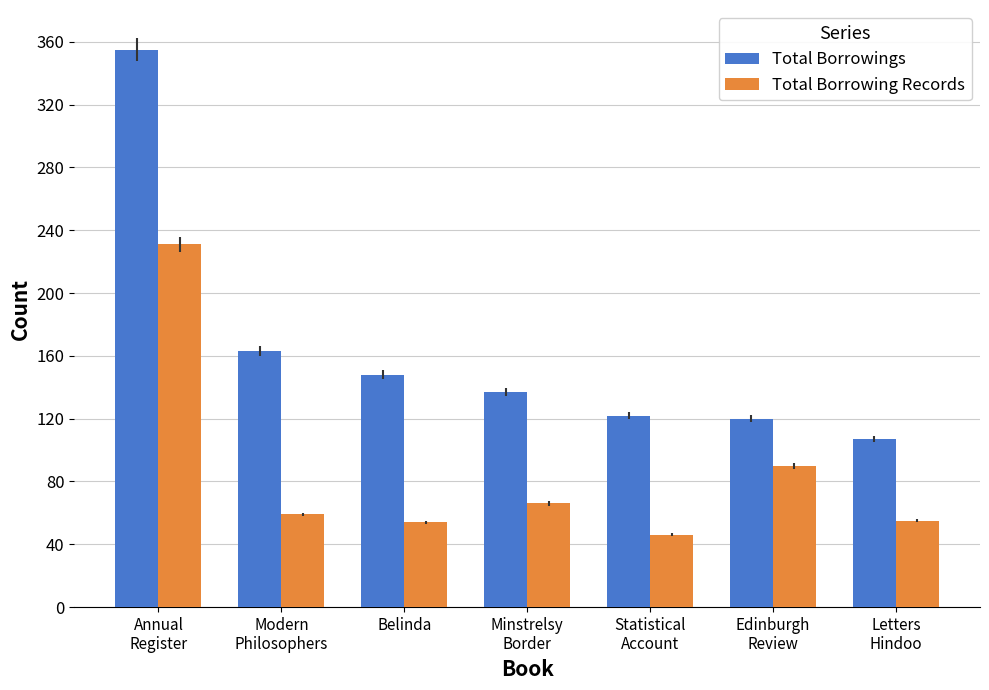

What is the difference between the maximum and minimum values in the Total Borrowing Records series?

185